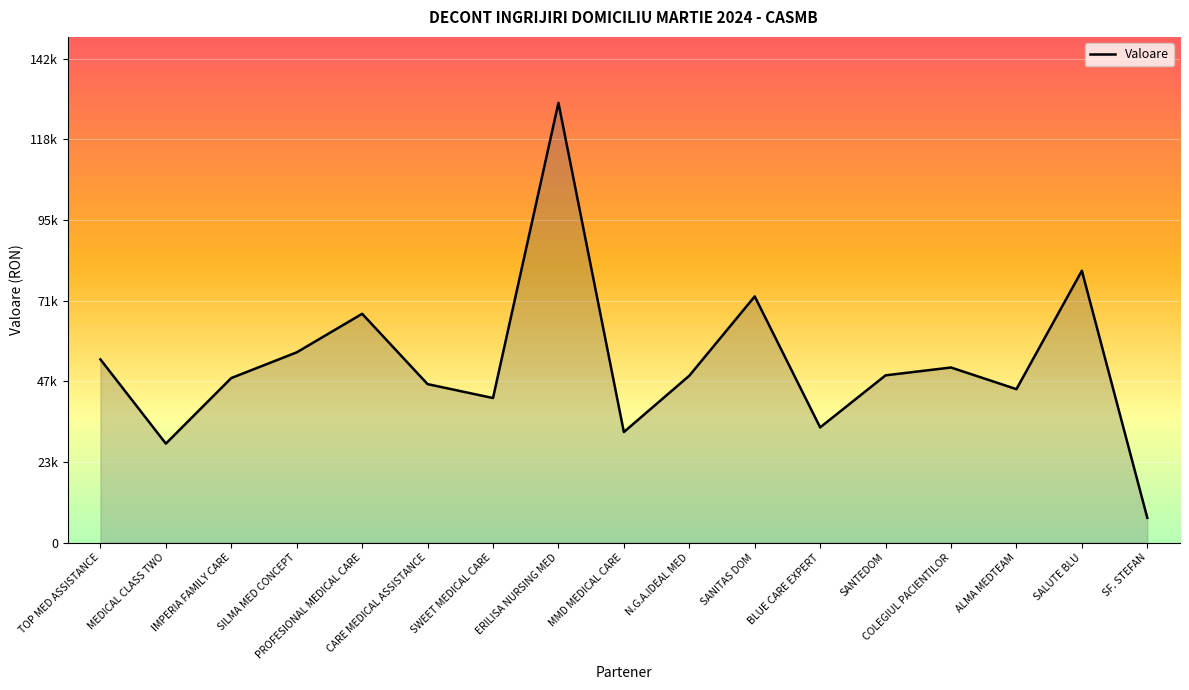

What position from the left is PROFESIONAL MEDICAL CARE?

5